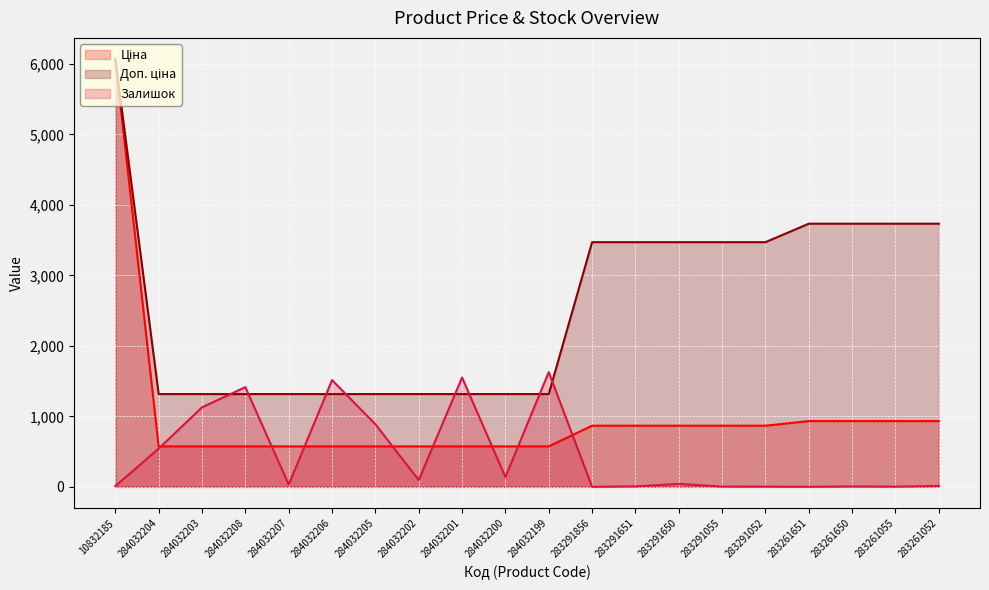

Between 283291052 and 283261052, which is larger?

283261052